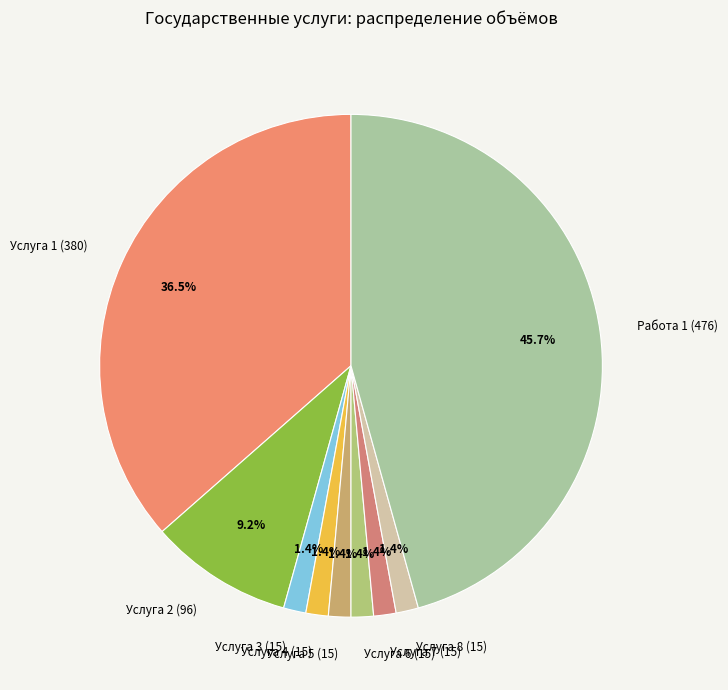

Approximately how many times larger is the value at Услуга 8 (15) compared to Услуга 4 (15)?

1.0